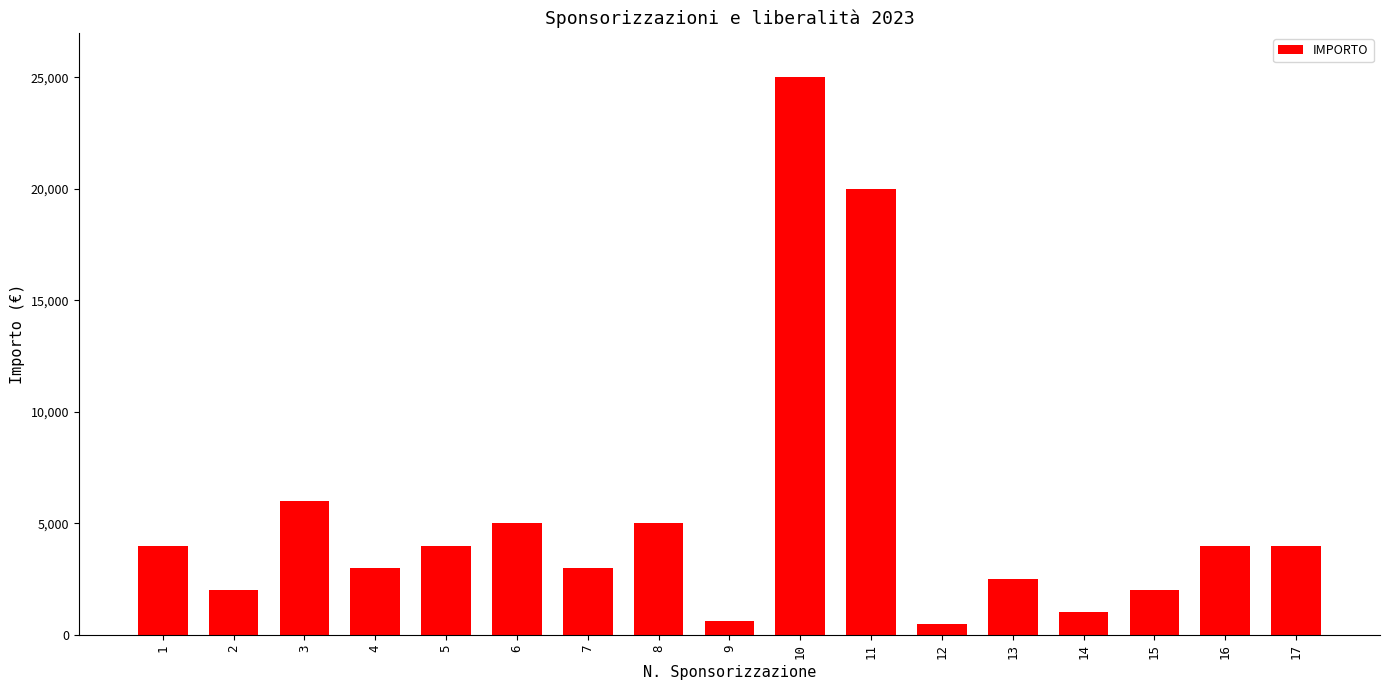

What is the sum of the values at 15 and 2?

4000